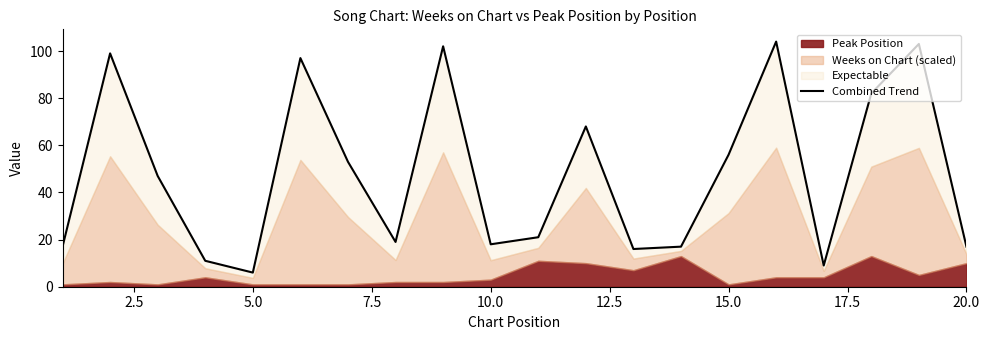

What is the smallest value displayed?

6